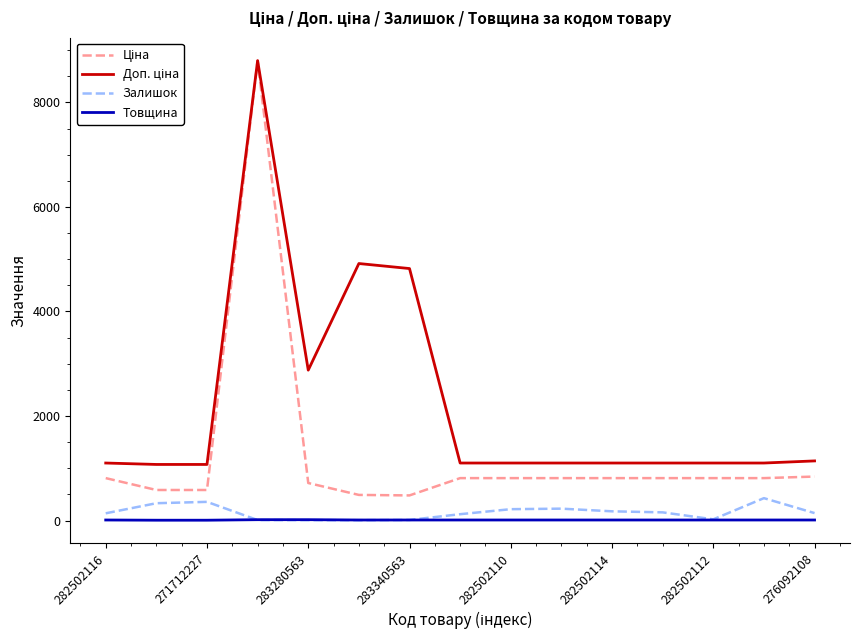

What is the greatest value displayed?

8797.6